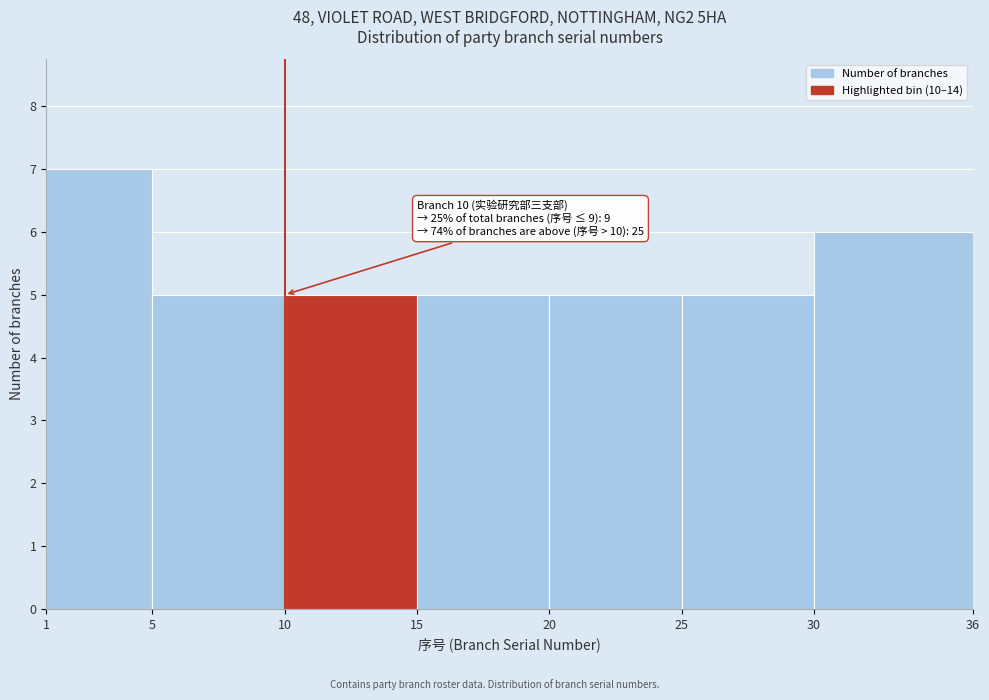

Over which range of the x-axis is the bar tallest?

1 to 5